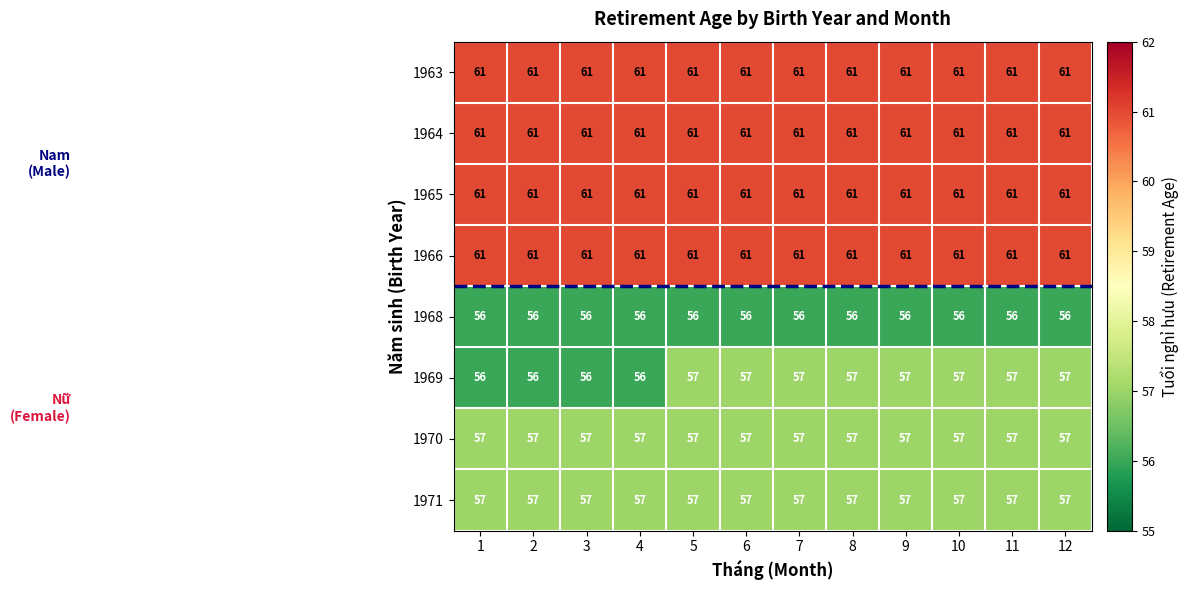

What is the difference between the highest and lowest values at 11?

5